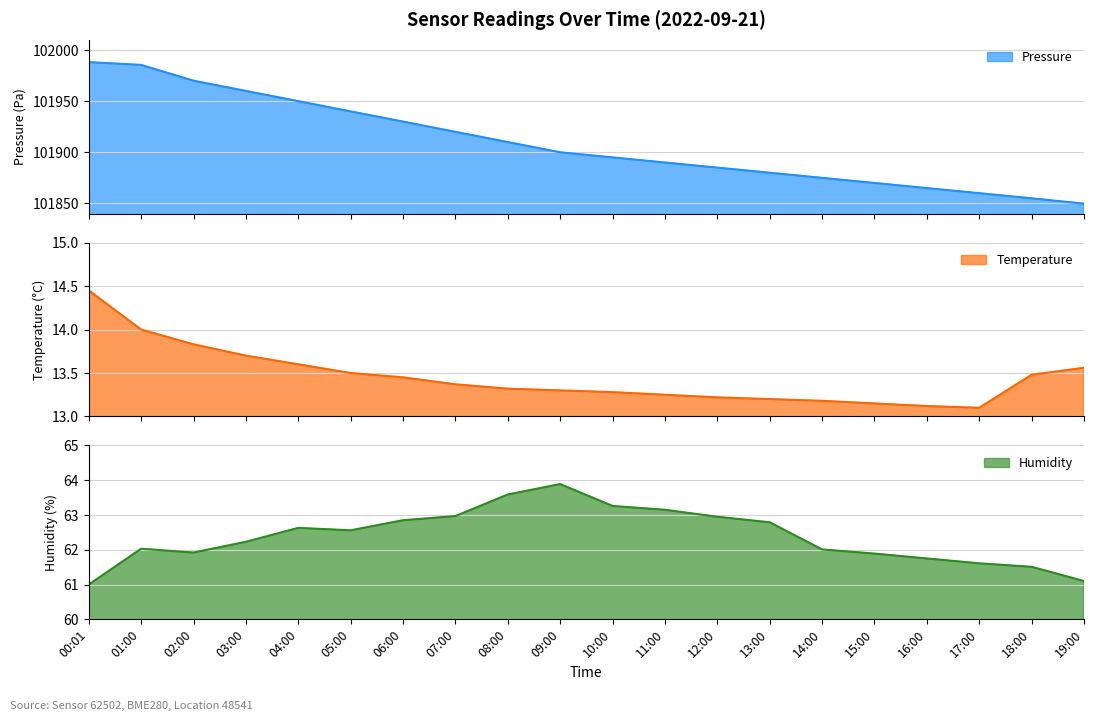

Reading left to right, what are all the values shown in this chart?

pressure: 101988.2	101985.4	101970.0	101960.0	101950.0	101940.0	101930.0	101920.0	101910.0	101900.0	101895.0	101890.0	101885.0	101880.0	101875.0	101870.0	101865.0	101860.0	101855.0	101849.8
temperature: 14.4	14.0	13.8	13.7	13.6	13.5	13.4	13.4	13.3	13.3	13.3	13.2	13.2	13.2	13.2	13.2	13.1	13.1	13.5	13.6
humidity: 61.0	62.0	61.9	62.2	62.6	62.6	62.9	63.0	63.6	63.9	63.3	63.1	63.0	62.8	62.0	61.9	61.8	61.6	61.5	61.1